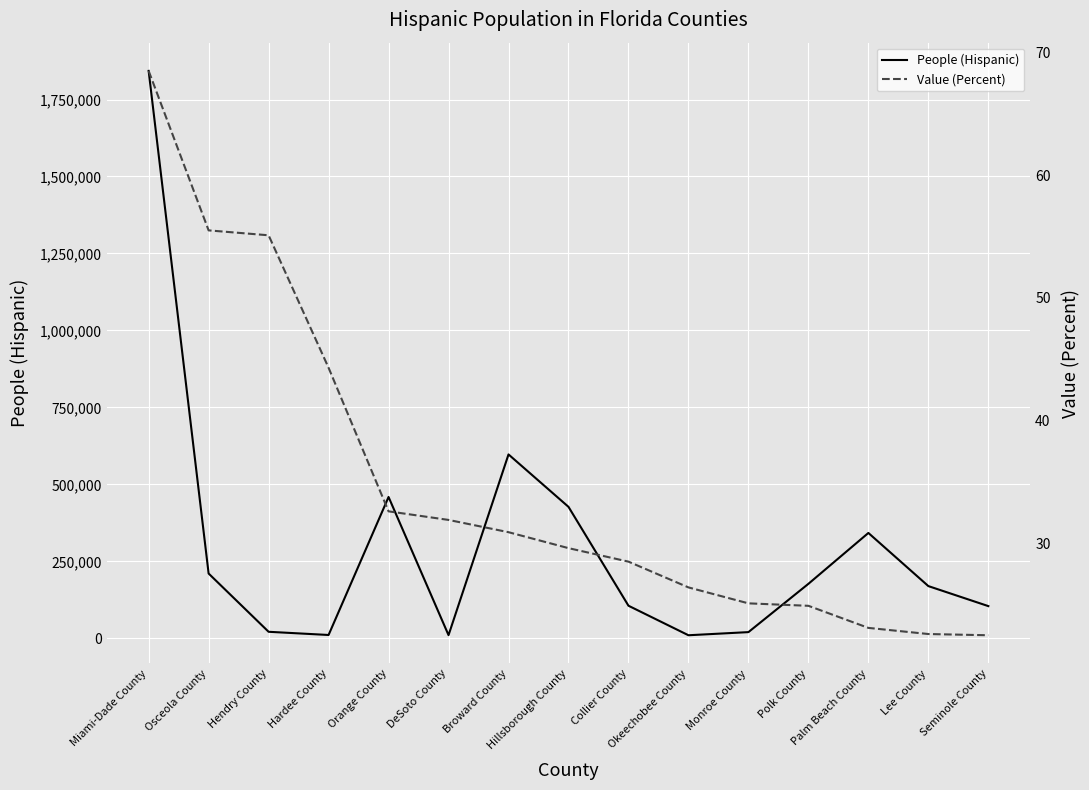

How many data points in People (Hispanic) are above 170070?

7